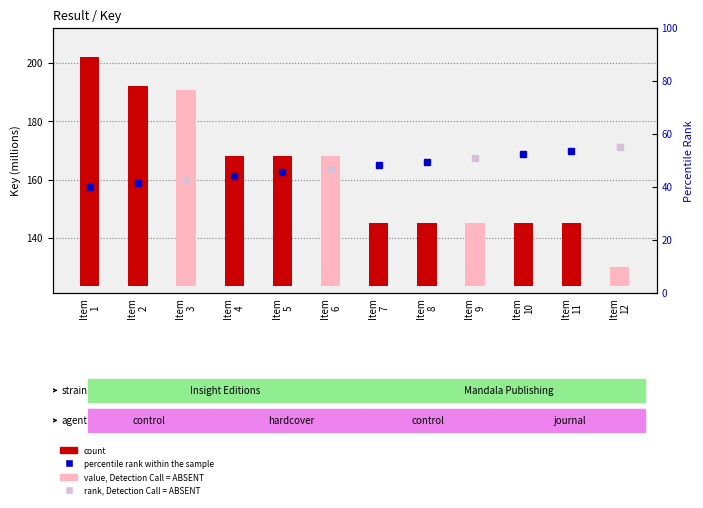

Rank the categories by value from highest to lowest.

Item
1, Item
2, Item
3, Item
6, Item
5, Item
4, Item
8, Item
7, Item
9, Item
10, Item
11, Item
12